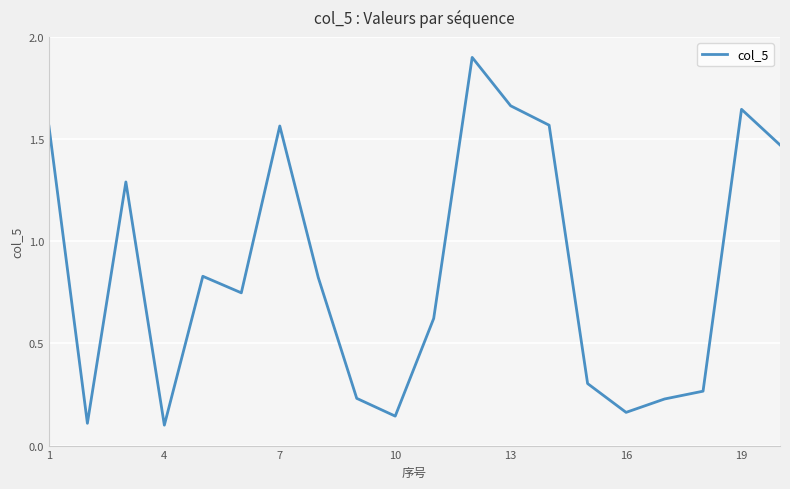

What is the maximum value shown in the chart?

1.9